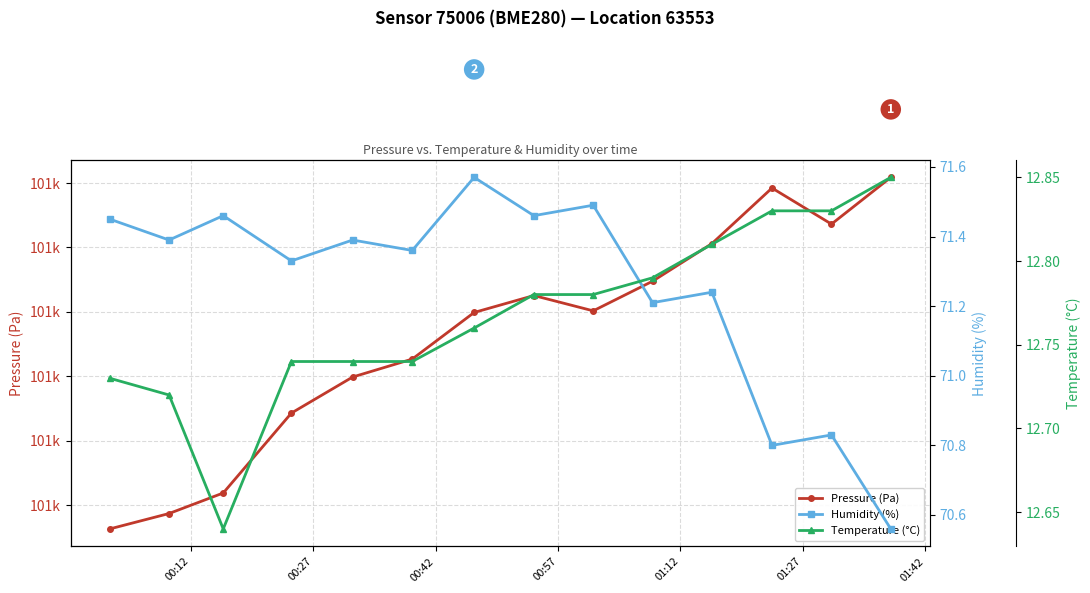

What are all the series names shown in the legend?

Pressure (Pa), Humidity (%), Temperature (°C)